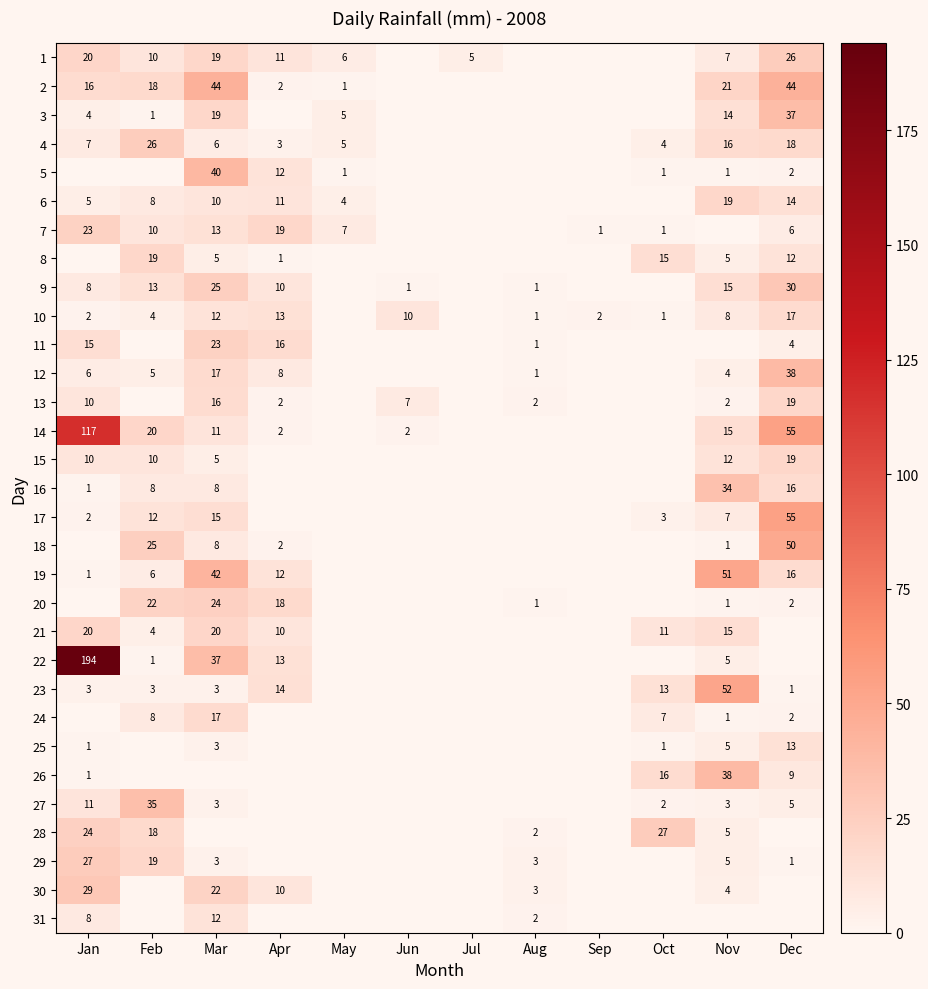

True or false: 16 has a value of 1 at Jan.

True